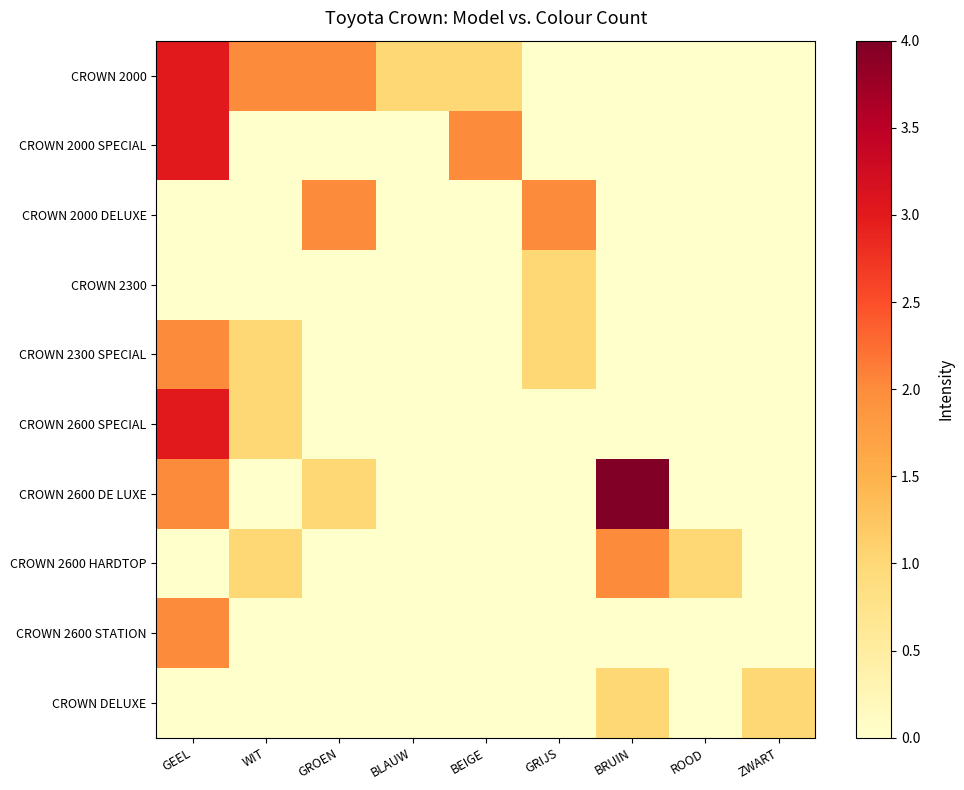

How many distinct data groups are displayed?

10